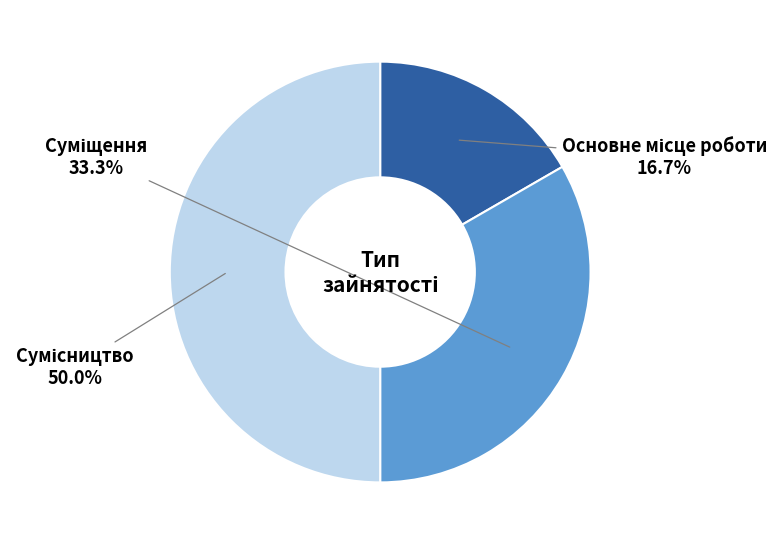

Which has a higher value, Сумісництво or Суміщення?

Сумісництво